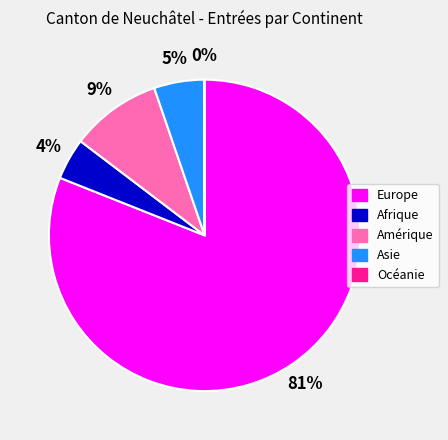

What is the largest slice in the pie chart?

Europe